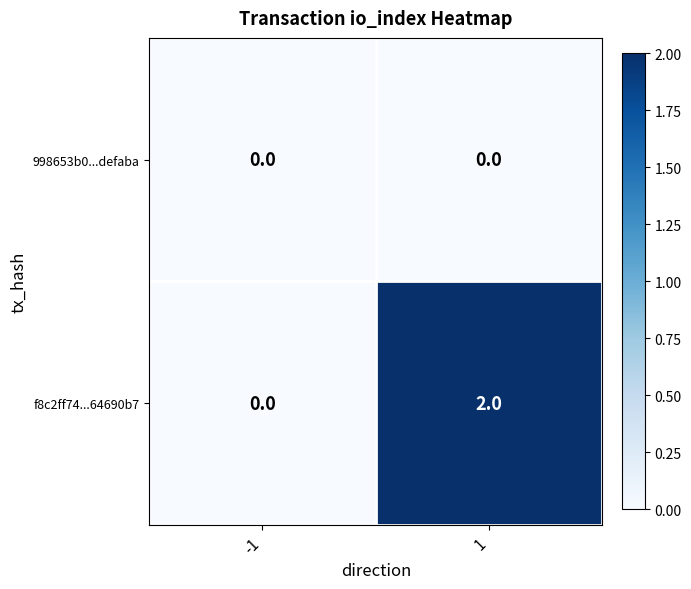

At which category does the chart reach its peak across all series?

1